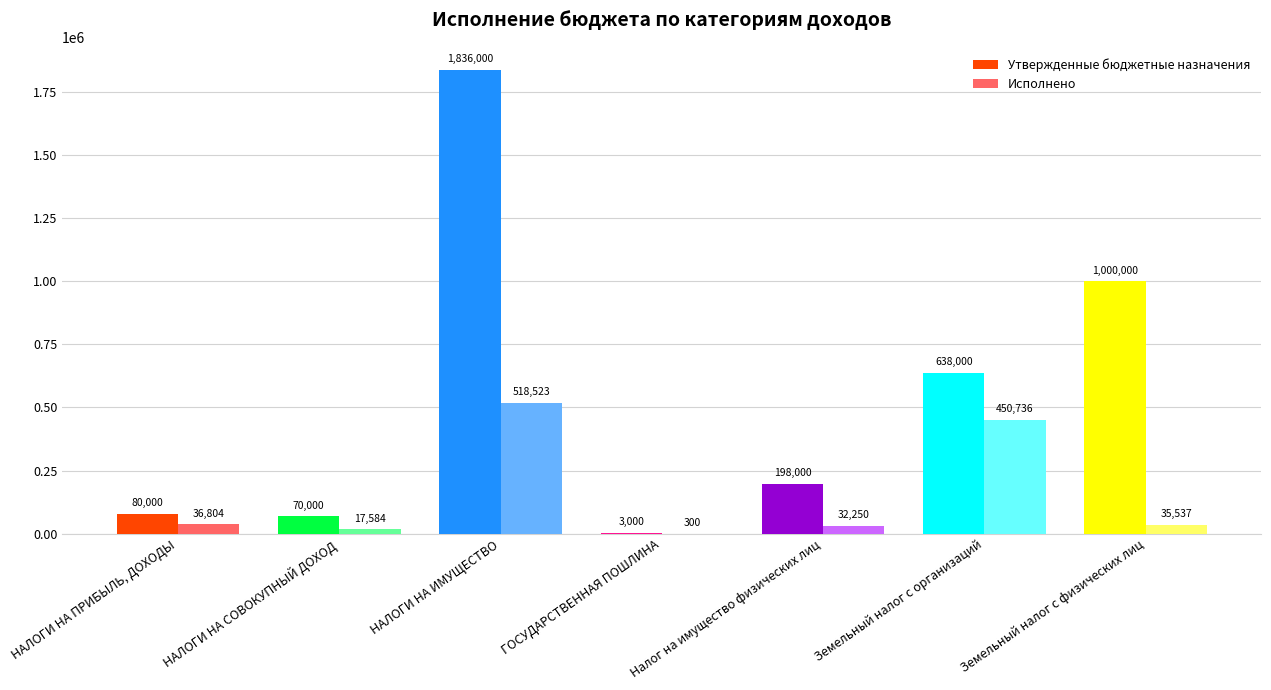

What is the sum of the Исполнено values at Земельный налог с физических лиц and НАЛОГИ НА ПРИБЫЛЬ, ДОХОДЫ?

72340.9